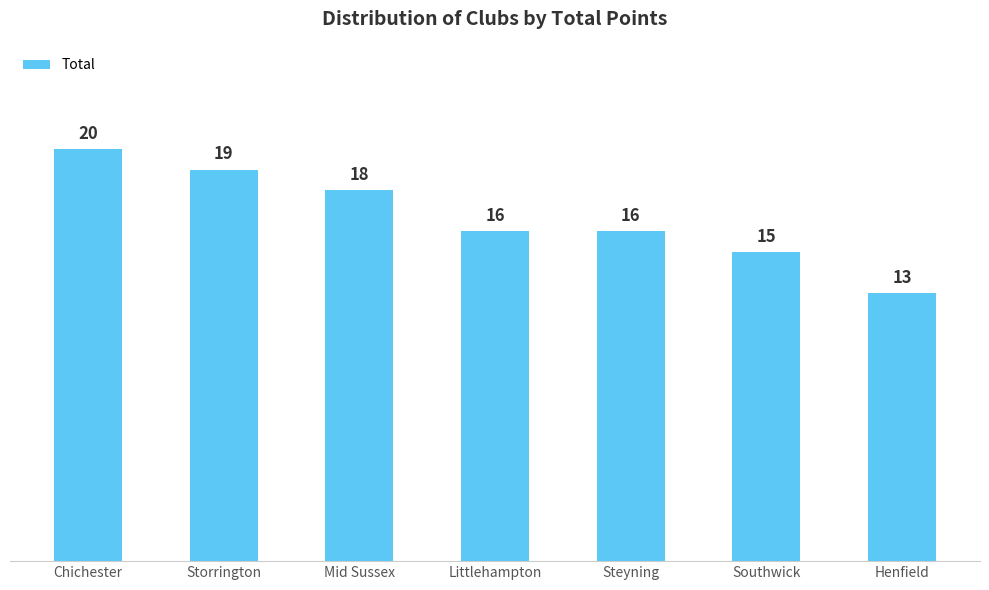

What position from the left is Mid Sussex?

3